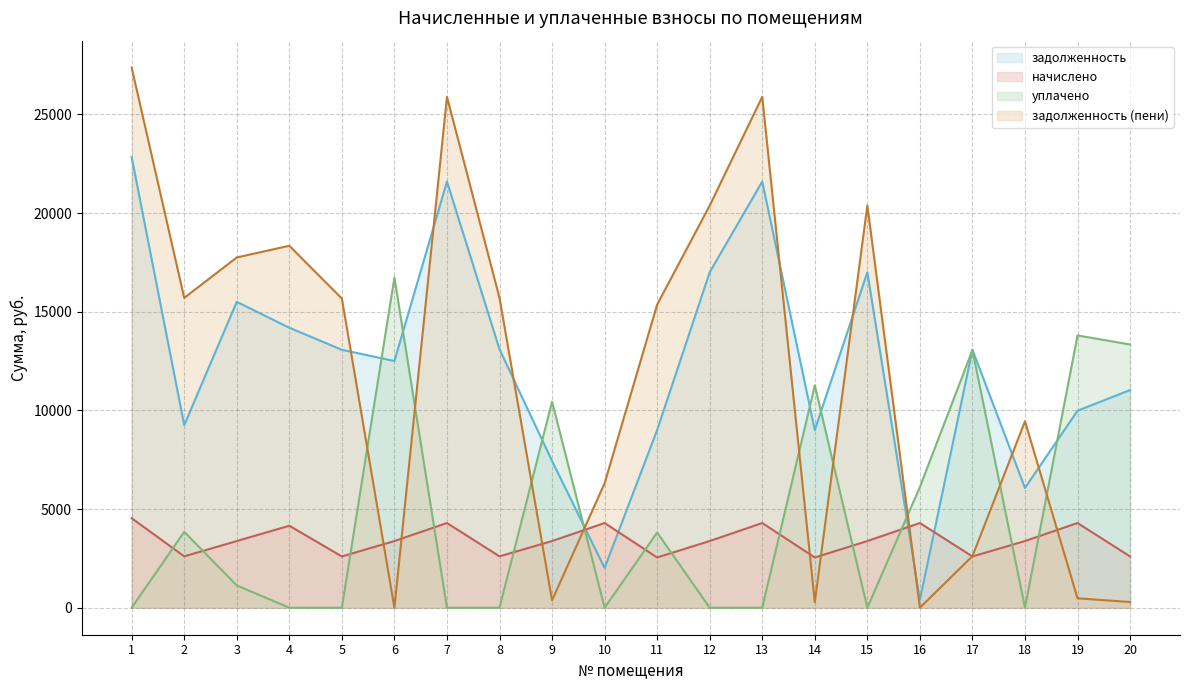

The value of задолженность at 10 is 2014.0. True or false?

True